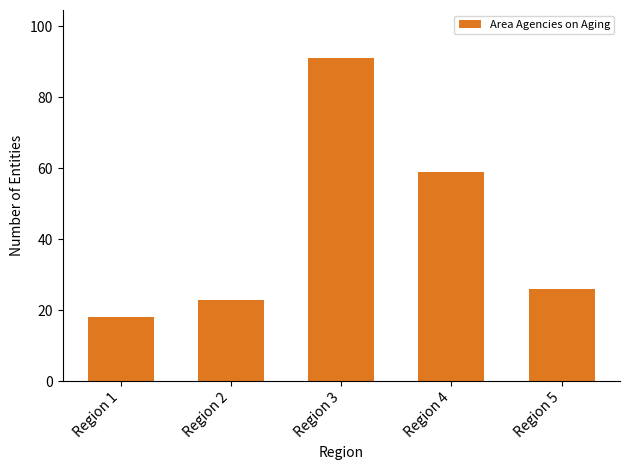

What is the approximate value at Region 4, to the nearest 10?

60